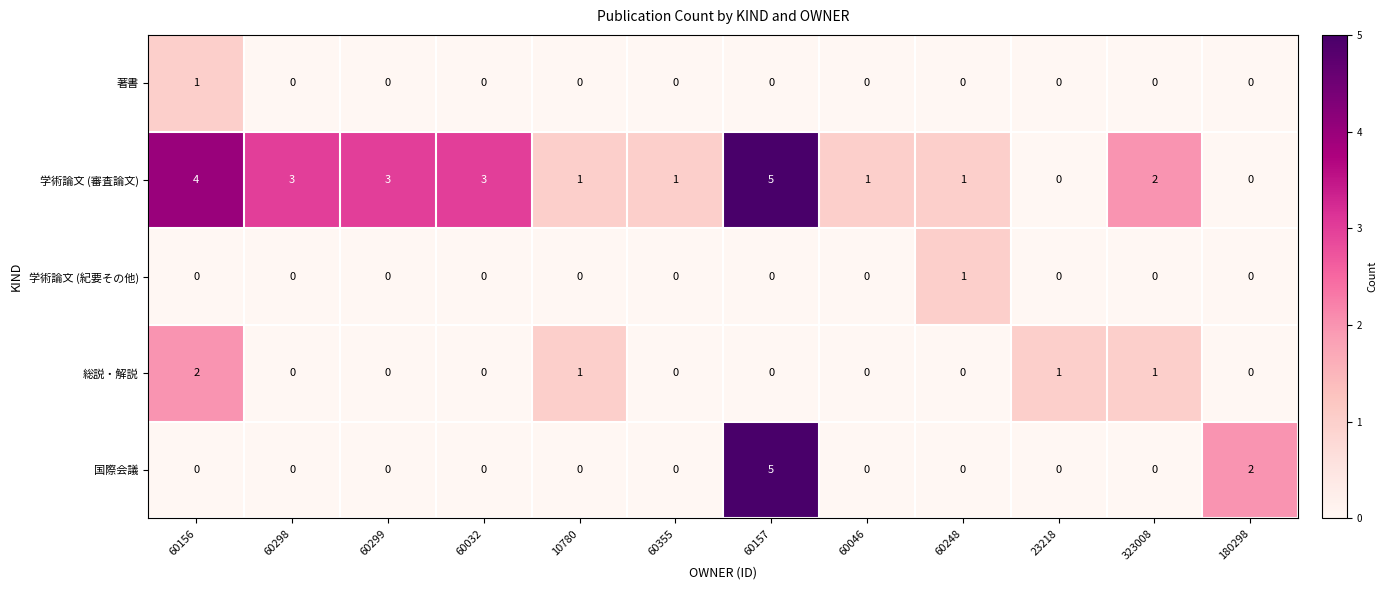

Which series has the largest total across all categories?

学術論文 (審査論文)